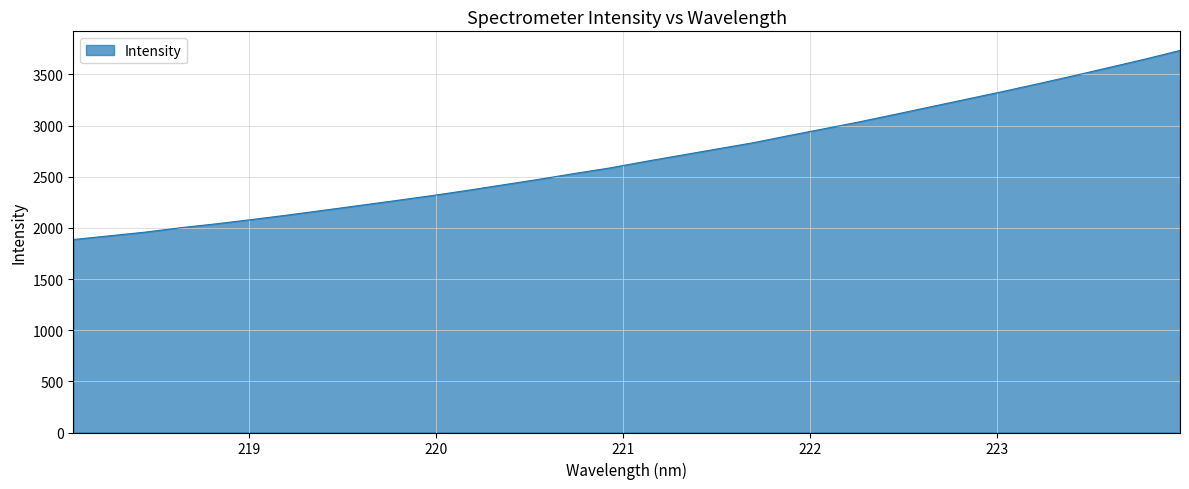

What is the maximum value shown in the chart?

3734.0